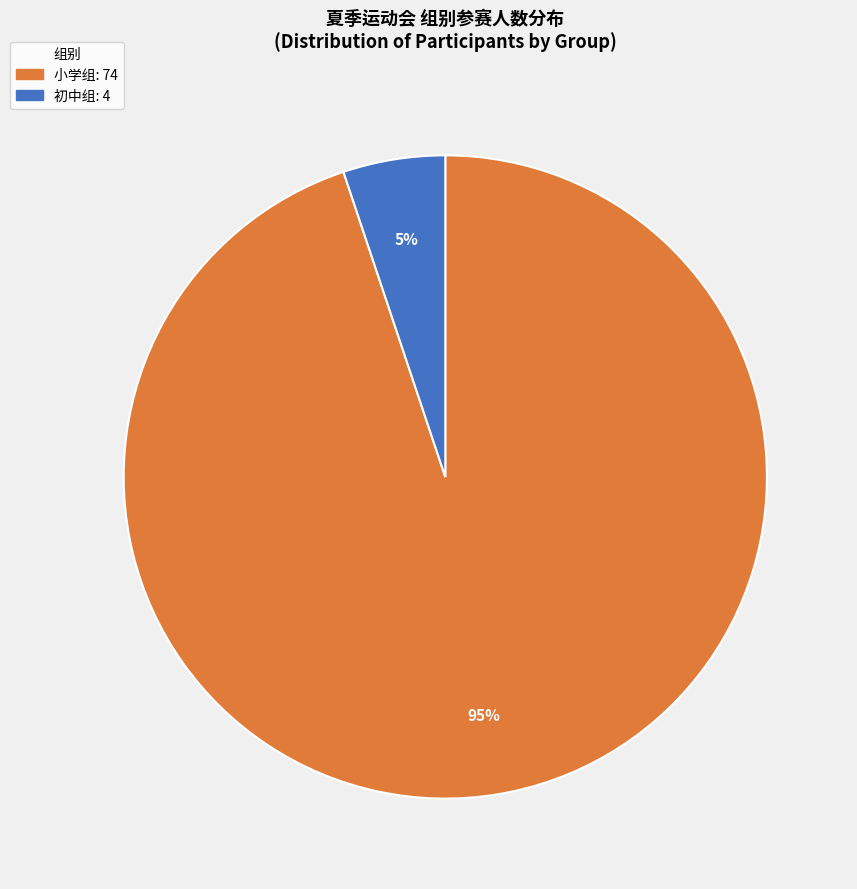

Rank the categories by value from highest to lowest.

小学组, 初中组